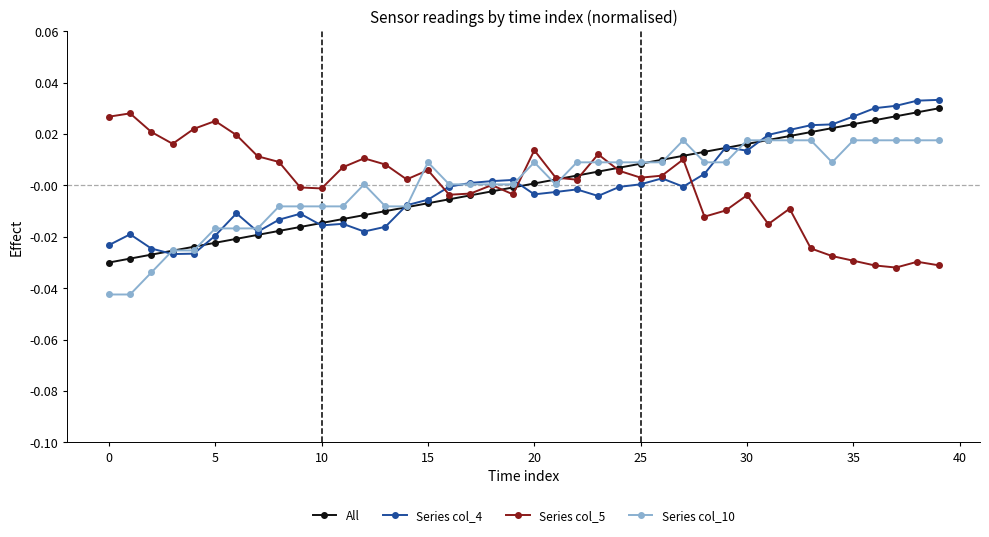

True or false: Series col_4 has more than 2 interior local peaks.

True